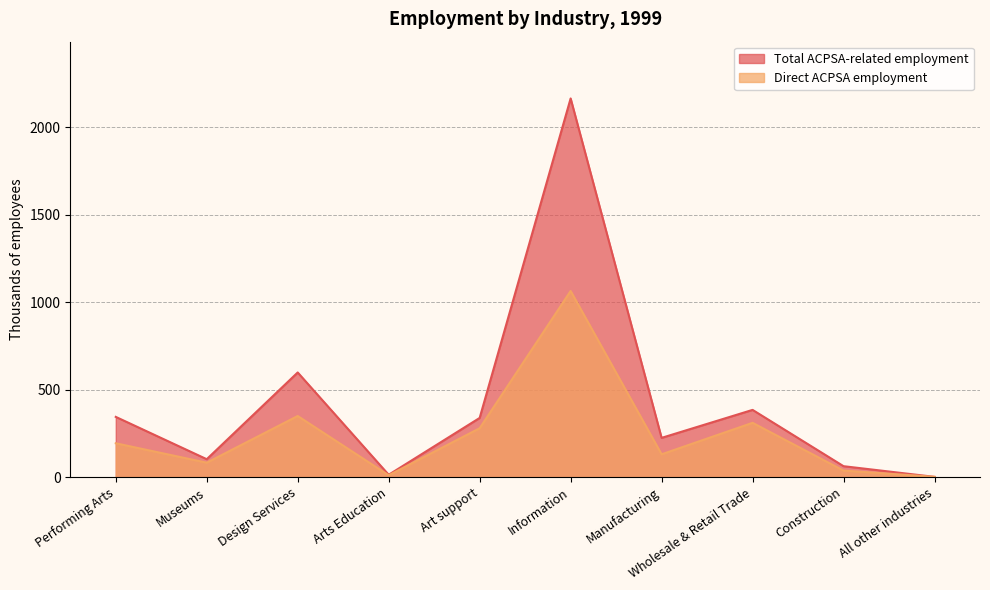

How many data points in Direct ACPSA employment are above 193?

4